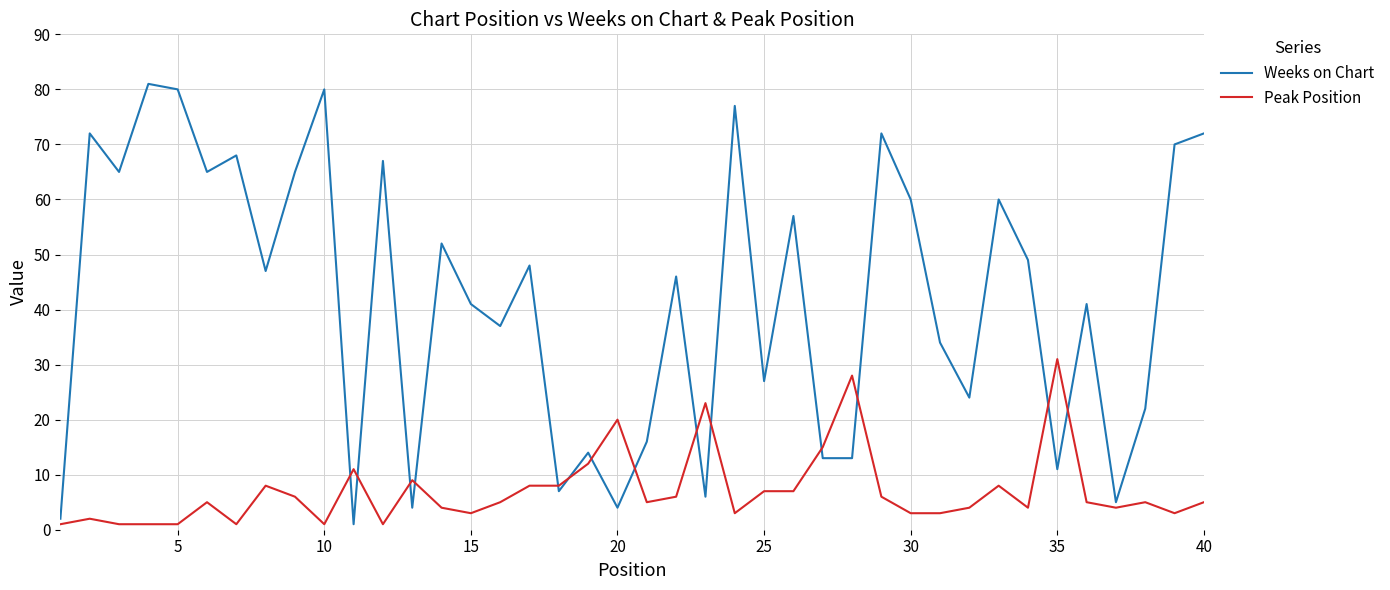

After their last crossing, which series has the higher values: Weeks on Chart or Peak Position?

Weeks on Chart